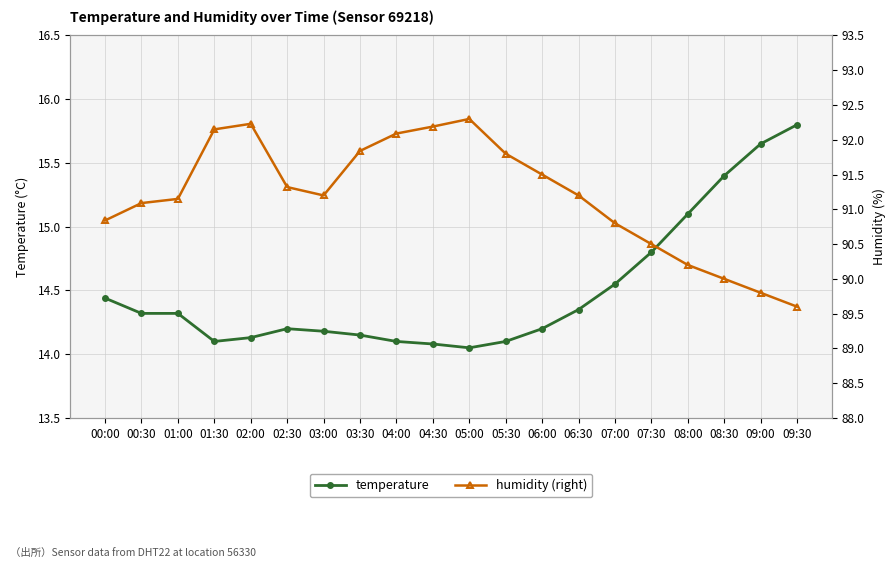

What is the total value across all series at 02:30?

105.5